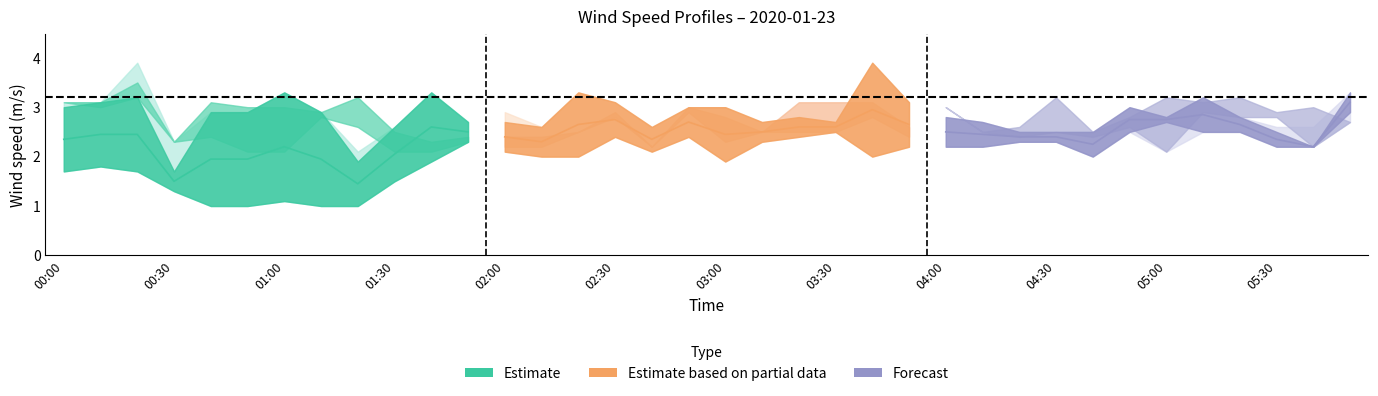

What is the difference between the highest and lowest values at 03:50?

0.9